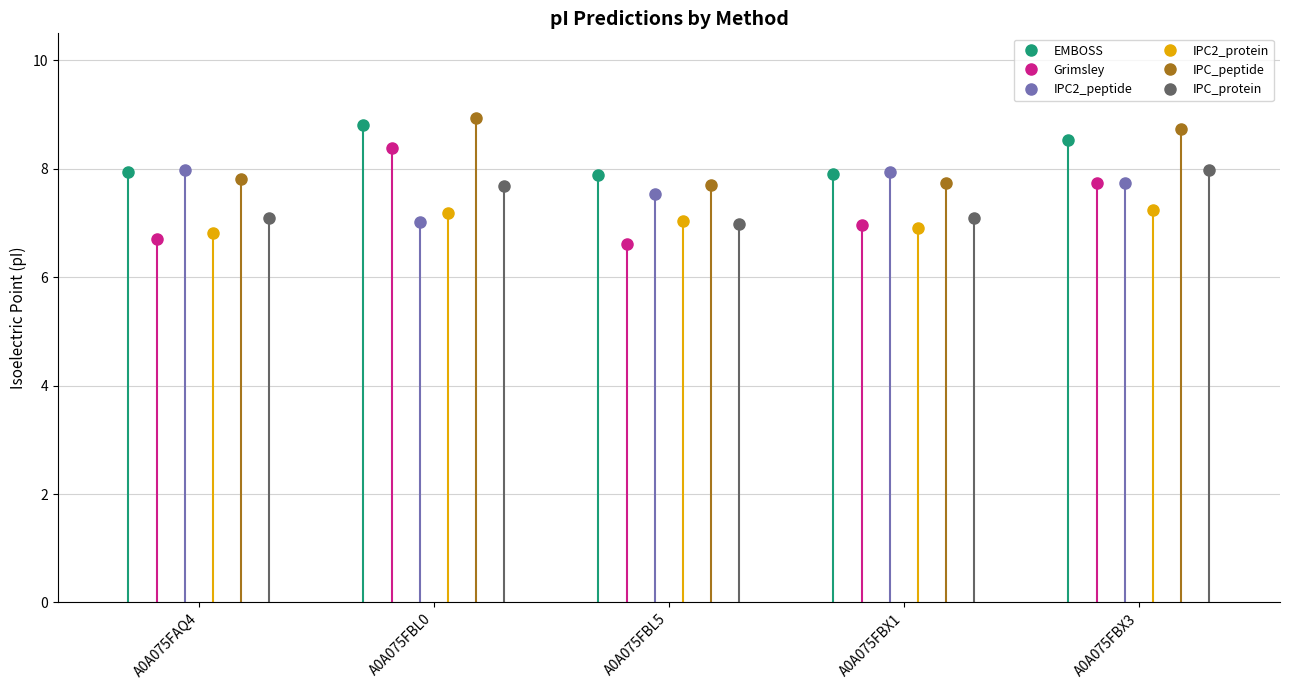

True or false: Grimsley has more than 1 points higher than both neighbors.

False